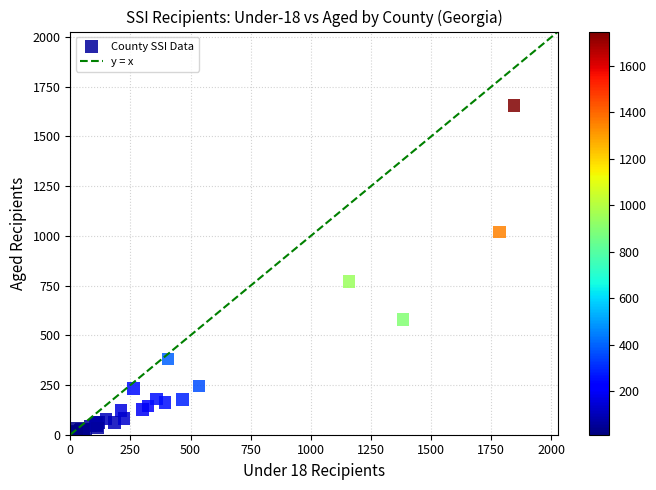

What Y value in the scatter plot is closest to 833?

771